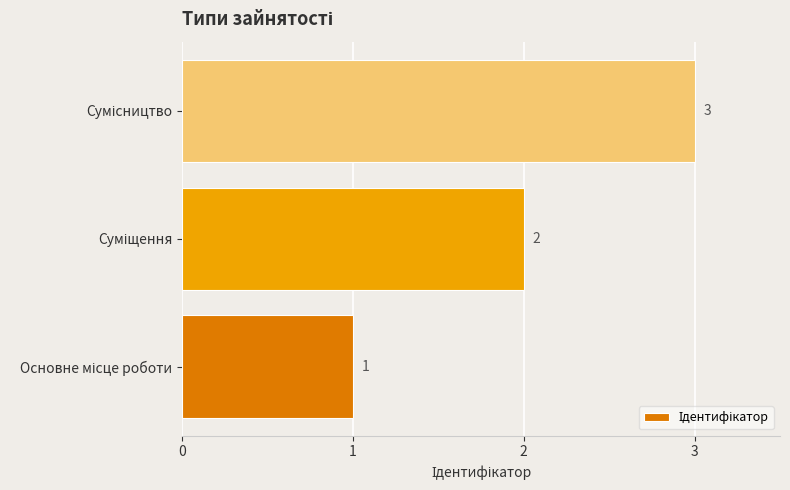

Count the values in the range 1 to 3.

3